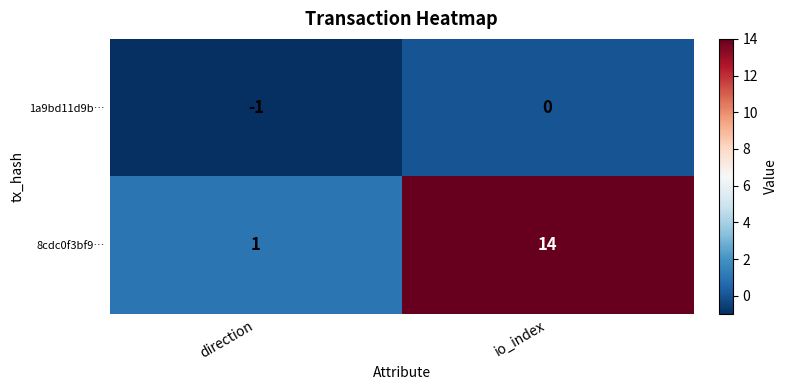

True or false: 8cdc0f3bf9… has a value of 7 at io_index.

False